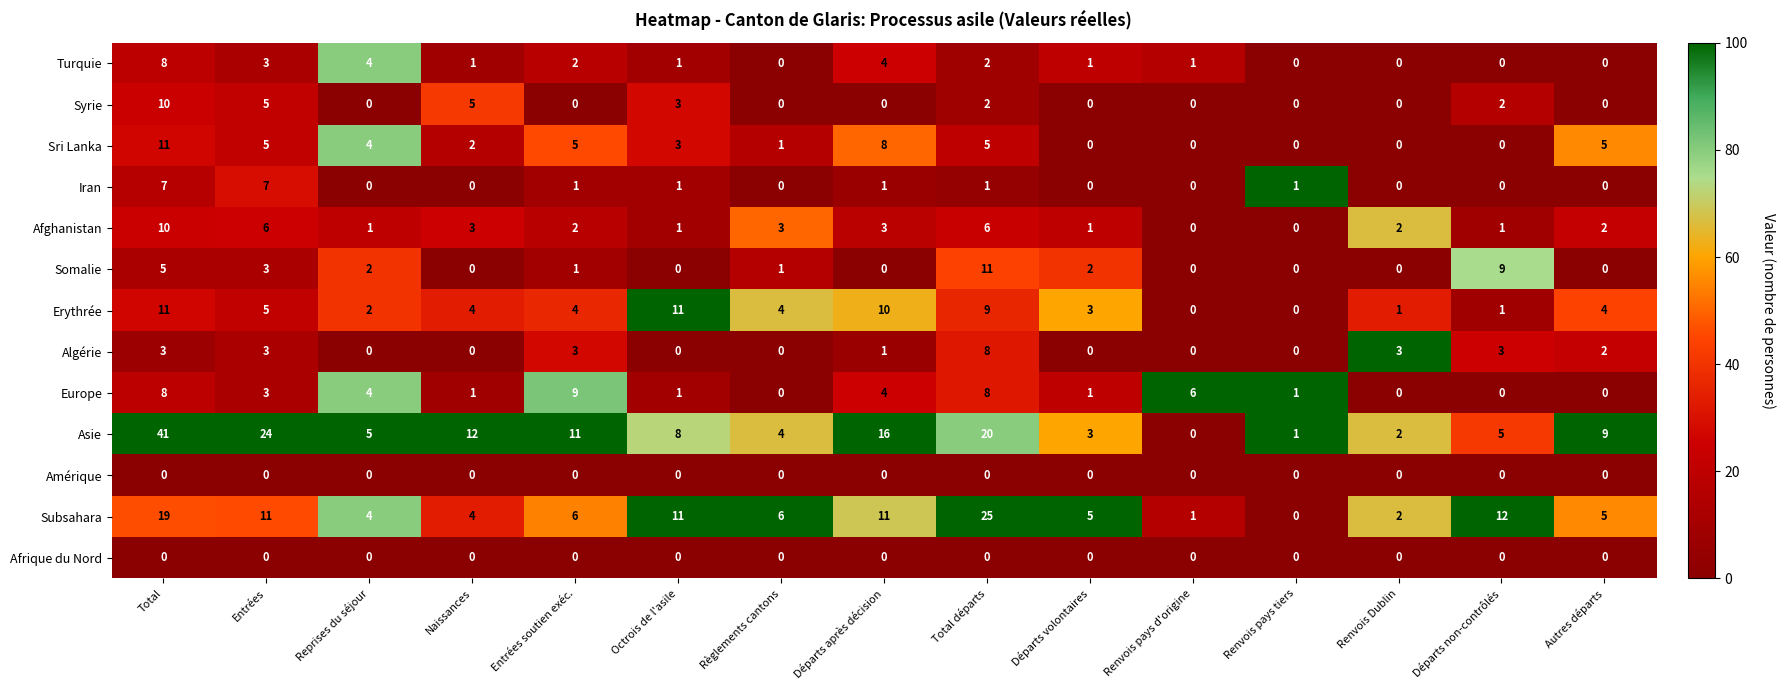

What is the total value across all series at Entrées soutien exéc.?

44